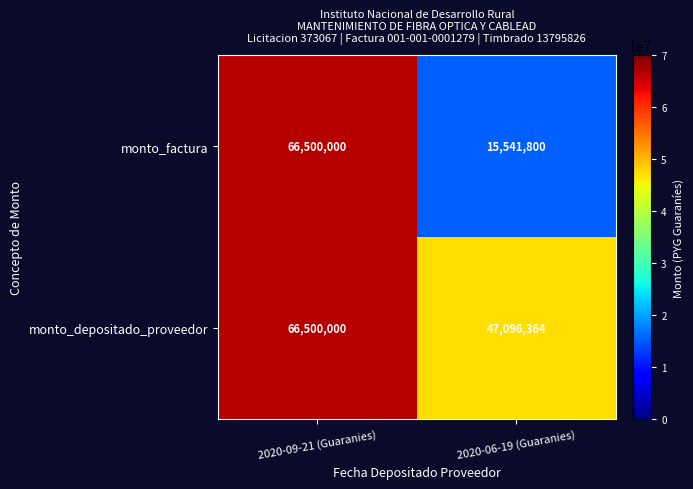

At which category is the sum across all series the highest?

2020-09-21 (Guaranies)